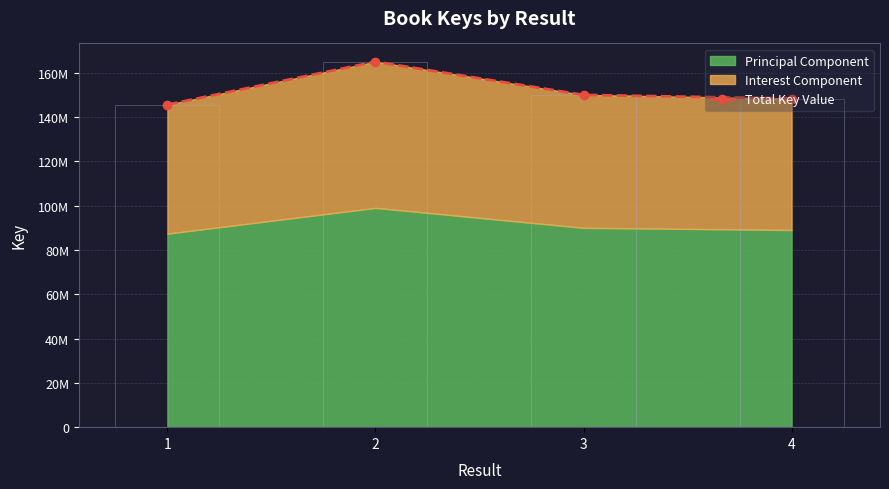

The chart shows a value of 88586292 at 4. True or false?

False